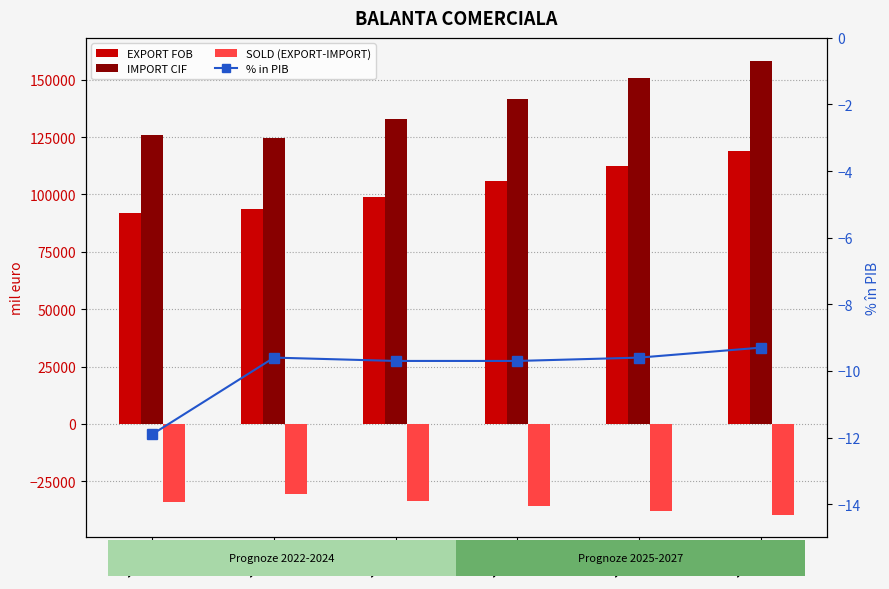

Which series has the widest spread of values?

IMPORT CIF